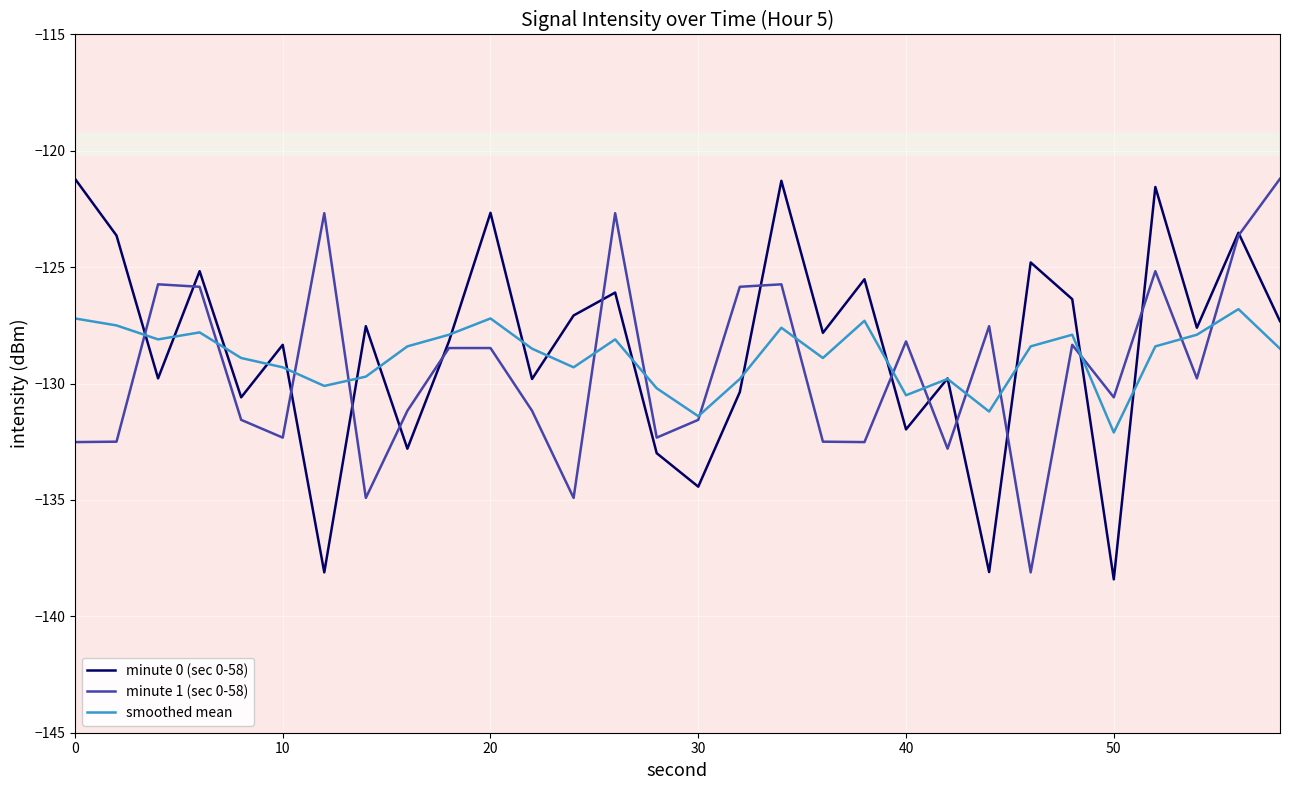

The value of smoothed mean at 10 is -129.3. True or false?

True